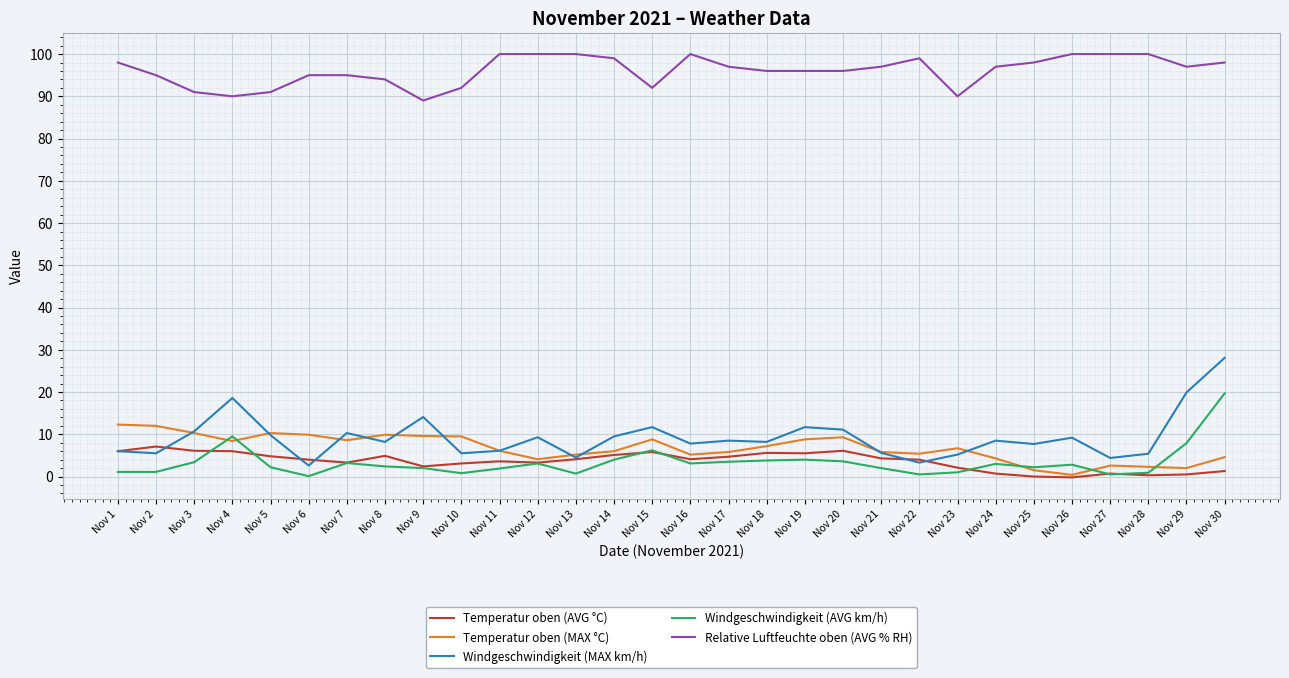

At which category is the sum across all series the highest?

Nov 30